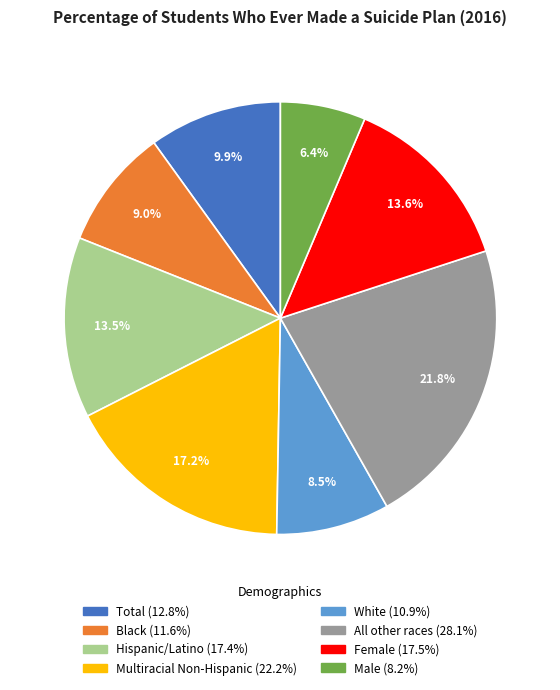

Does any single category account for the majority?

No